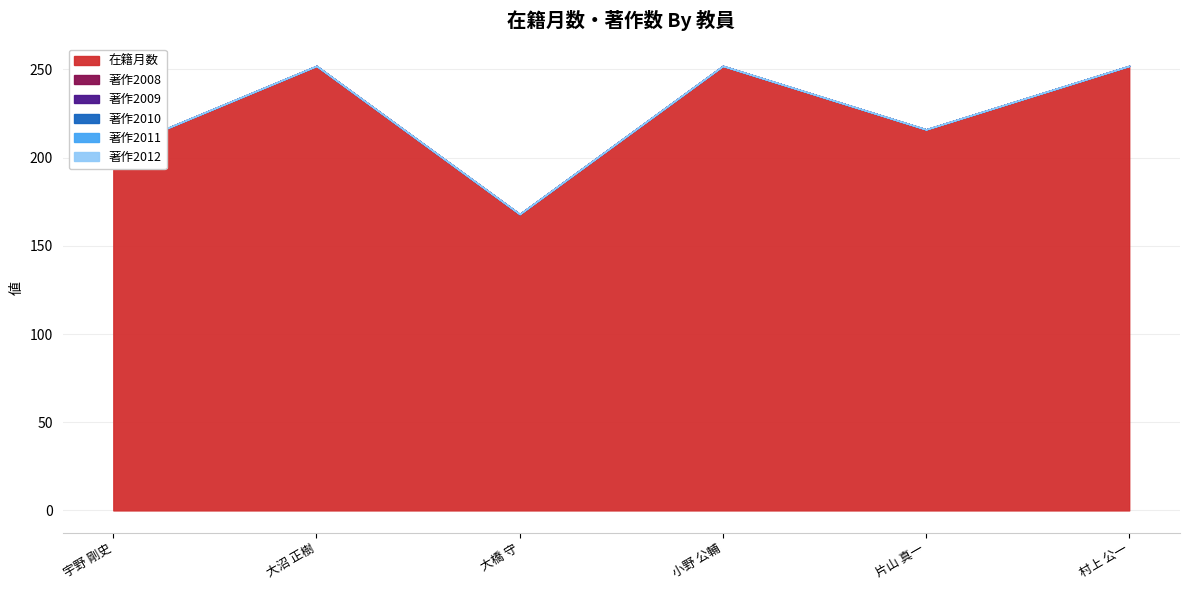

What is the label of the 2nd point from the right?

片山 真一